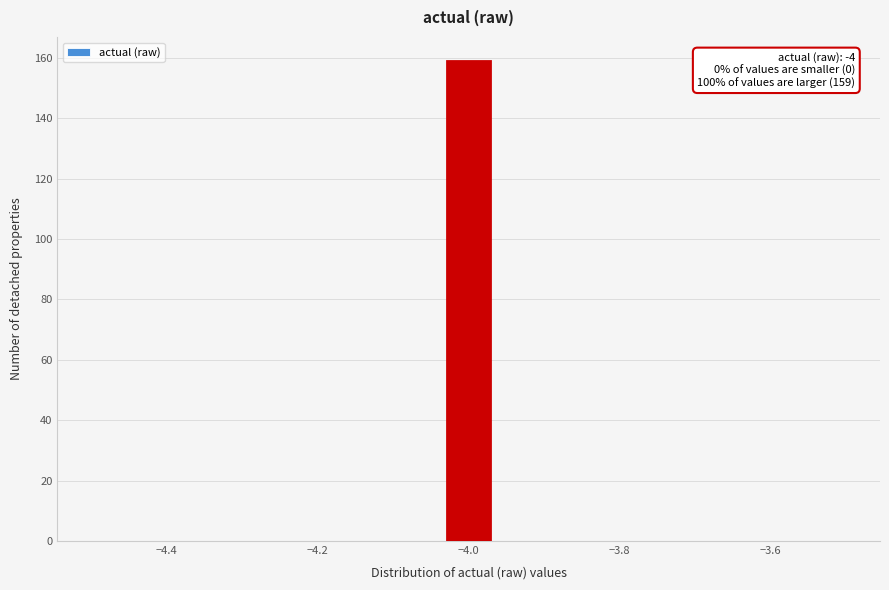

Read against the x-axis, roughly where is the centre of the tallest bar?

-4.00